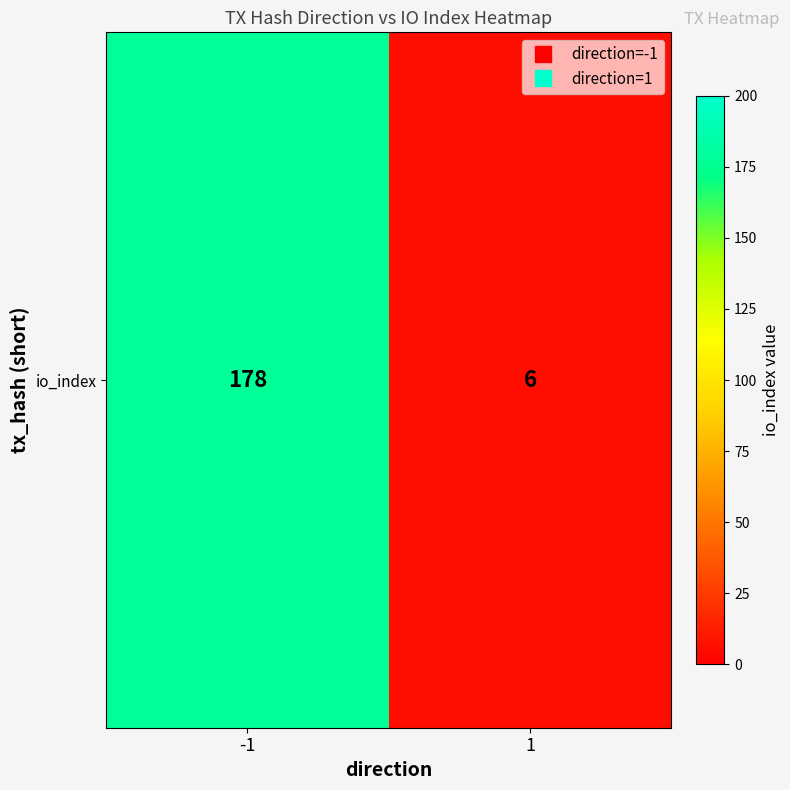

What is the change in value from -1 to 1?

-172